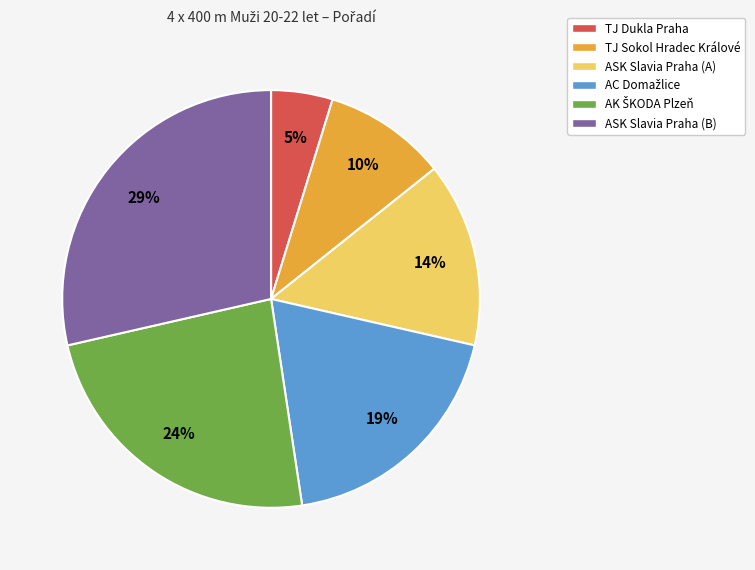

To the nearest percent, what percentage of the pie is TJ Dukla Praha?

5%